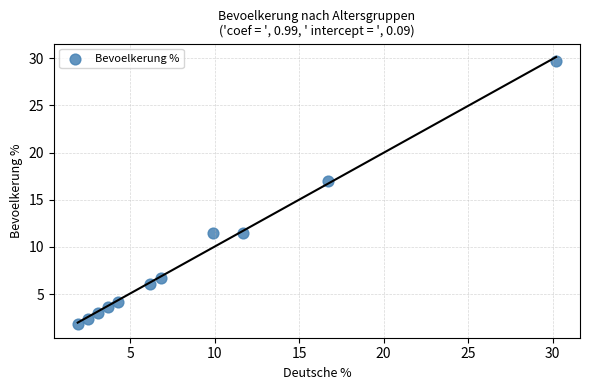

What is the average Y value?

8.9